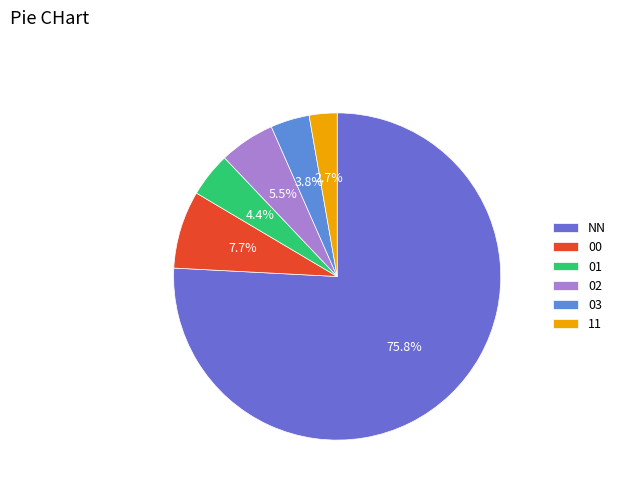

What is the majority slice?

NN